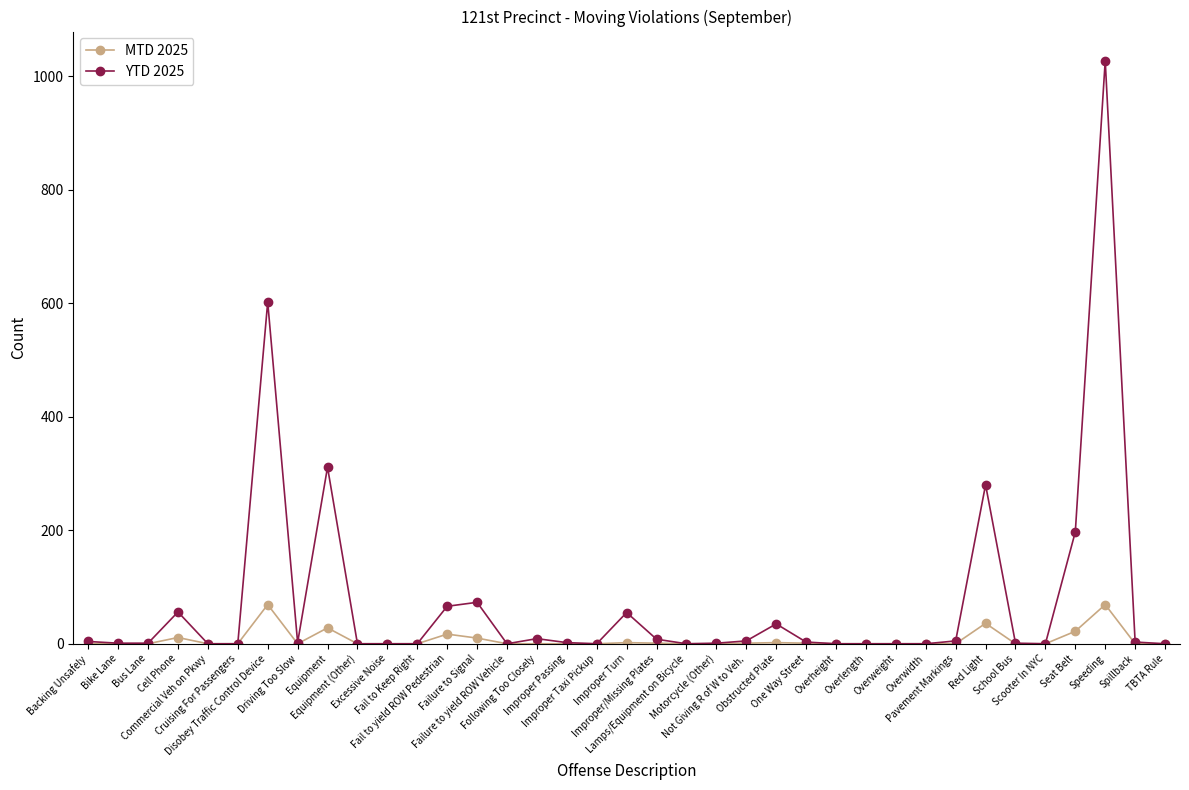

Count the number of categories in the chart.

37